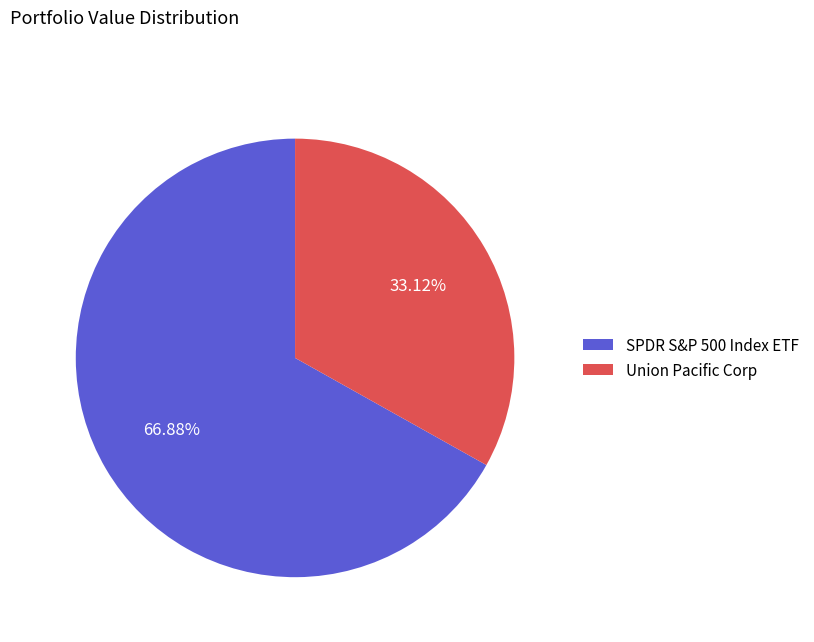

Rank the categories by value from lowest to highest.

Union Pacific Corp, SPDR S&P 500 Index ETF